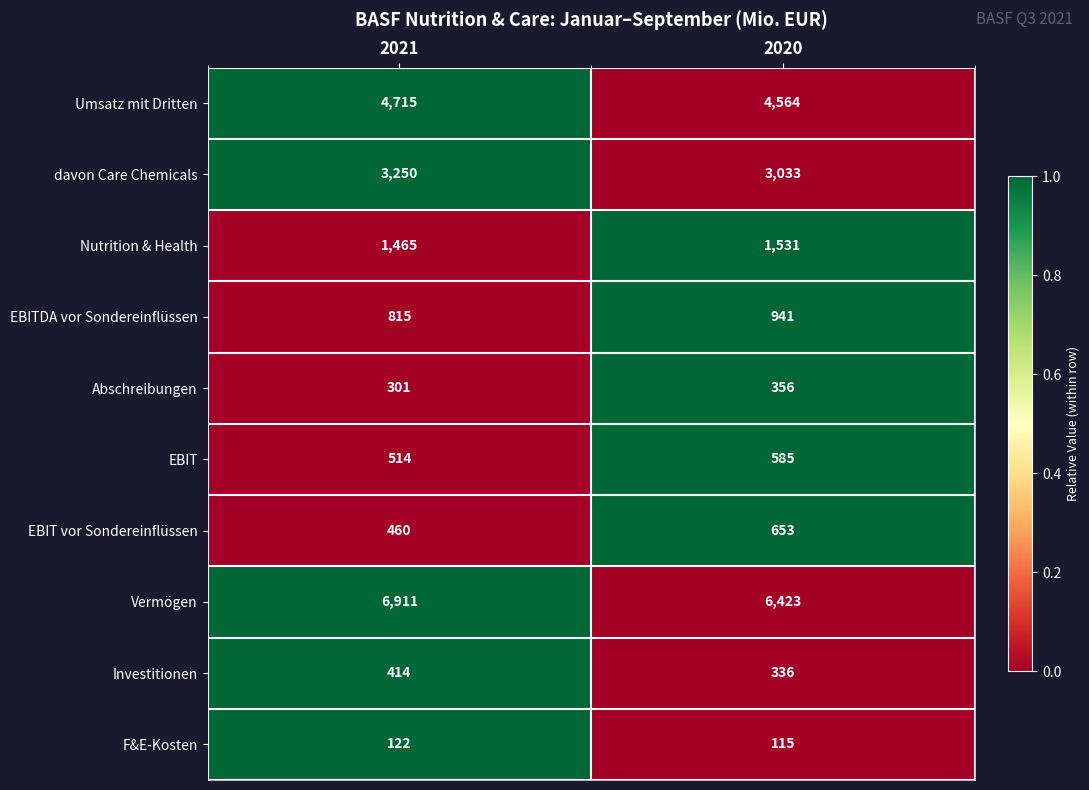

The value of EBIT at 2020 is 199. True or false?

False